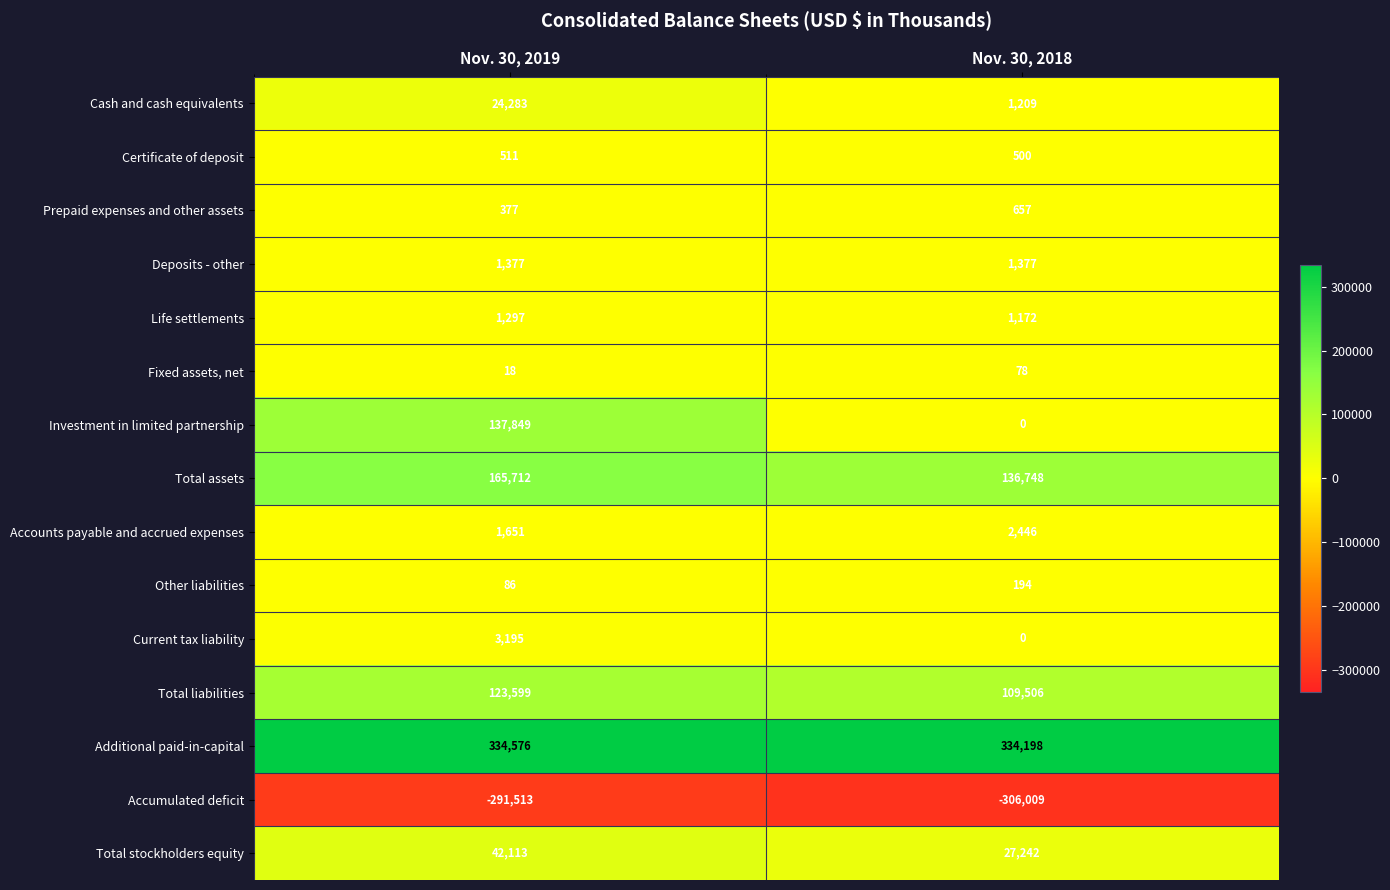

At which category is the sum across all series the highest?

Nov. 30, 2019